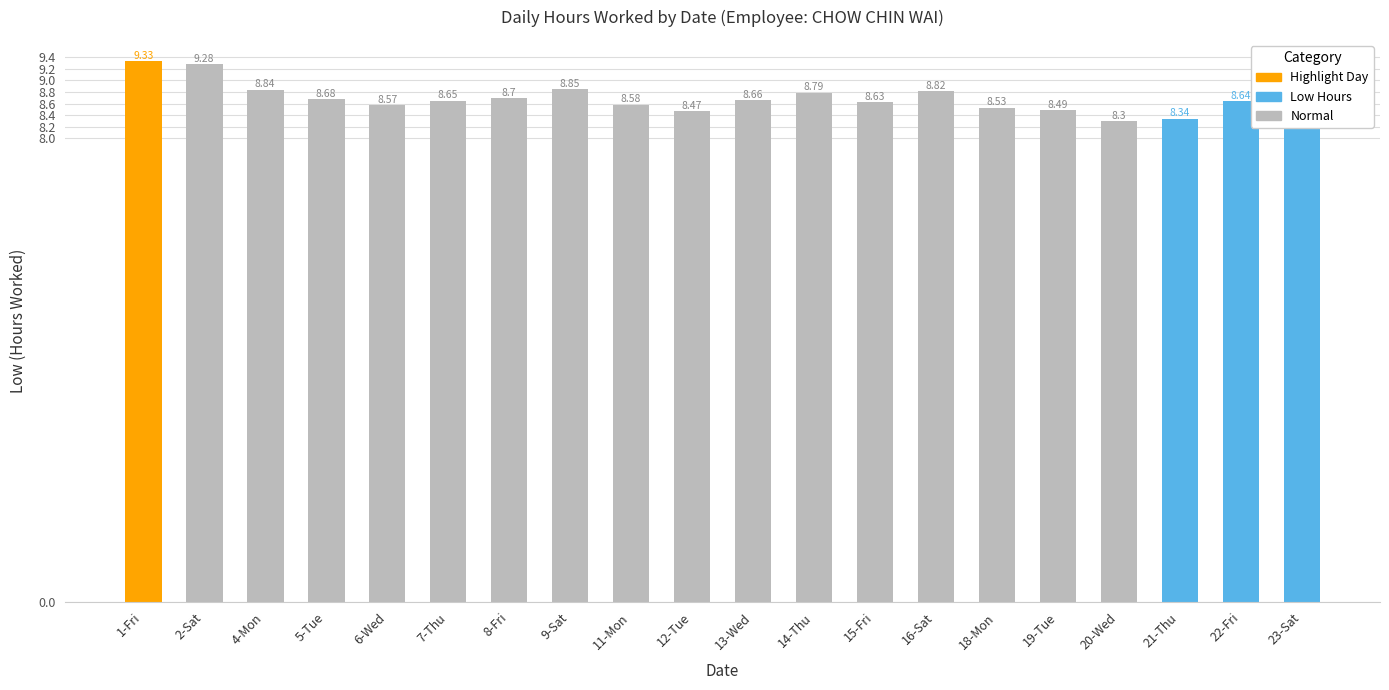

The chart shows a value of 9.3 at 2-Sat. True or false?

True